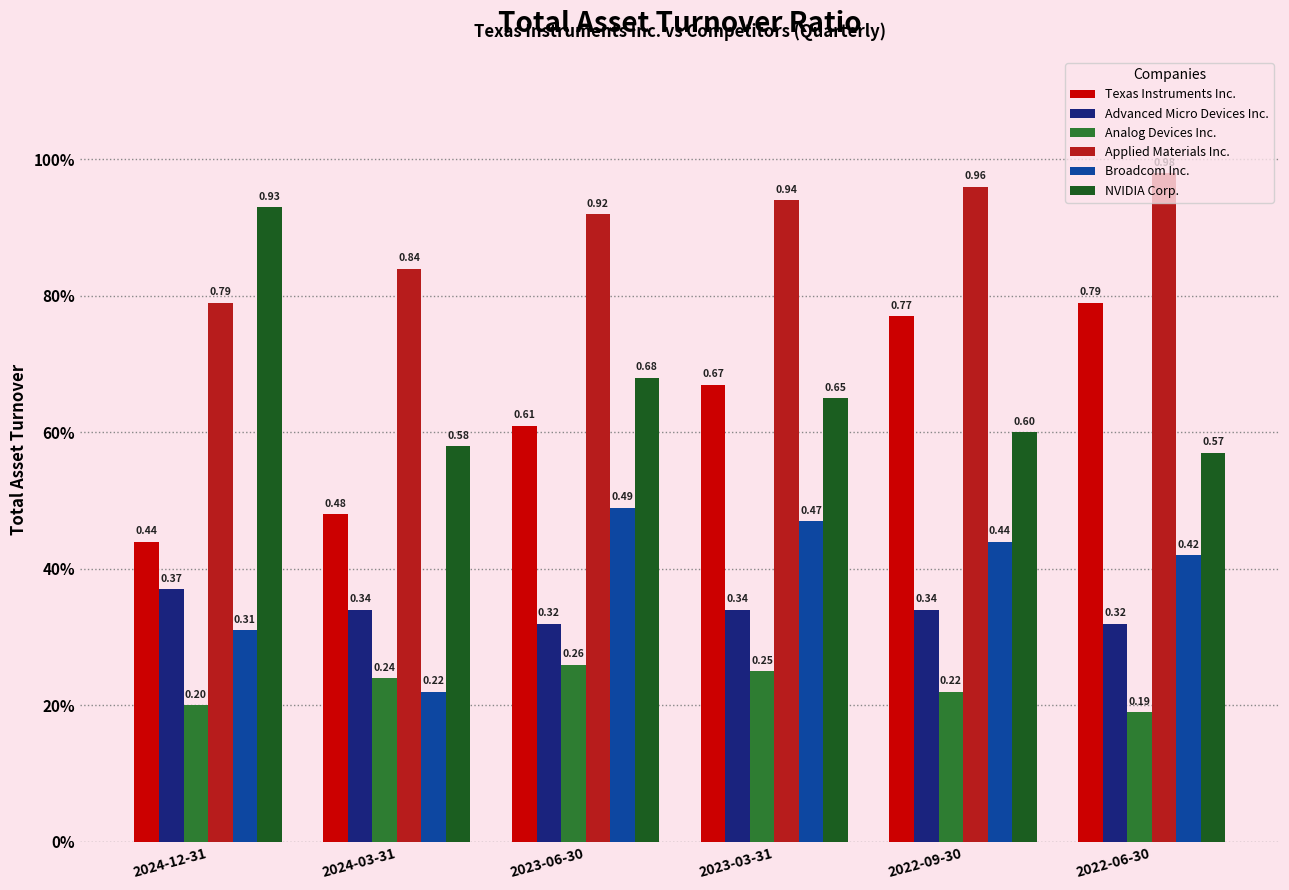

What is the difference between the maximum and minimum values in the Applied Materials Inc. series?

0.2